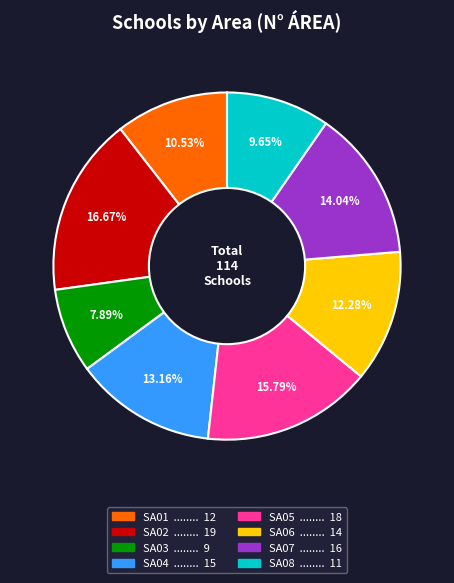

Is SA01 the majority of the pie?

No